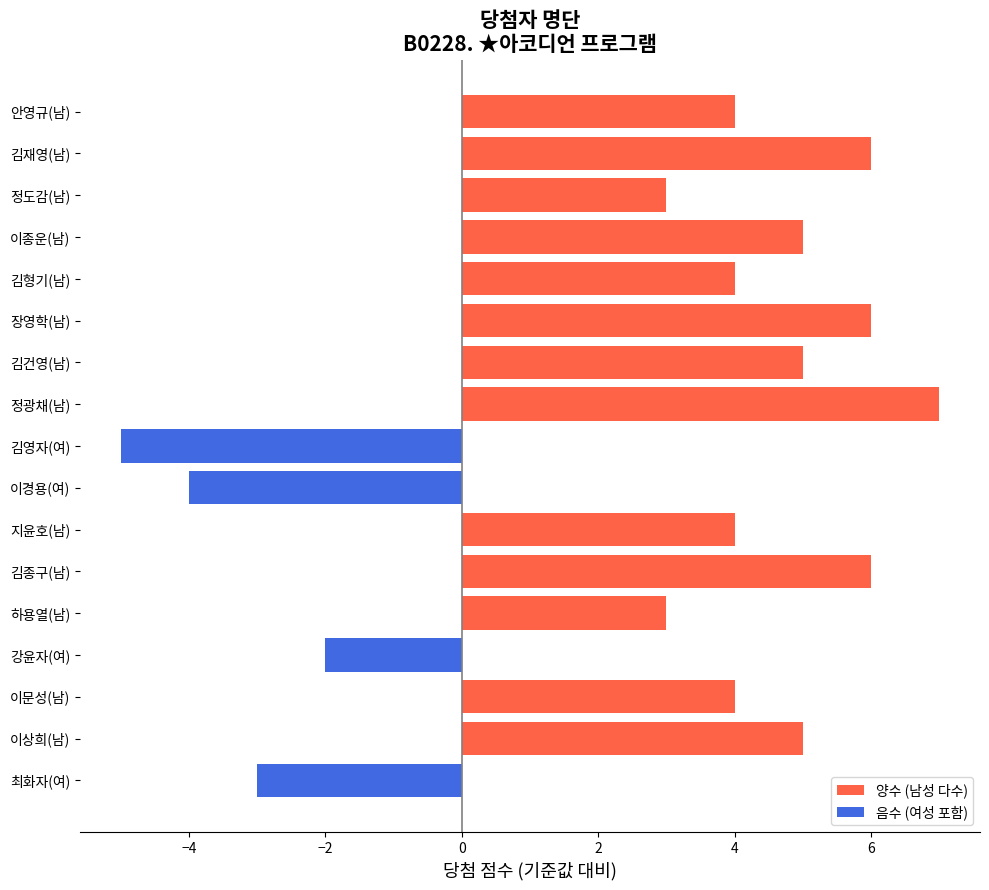

What is the difference between the maximum and minimum values?

12